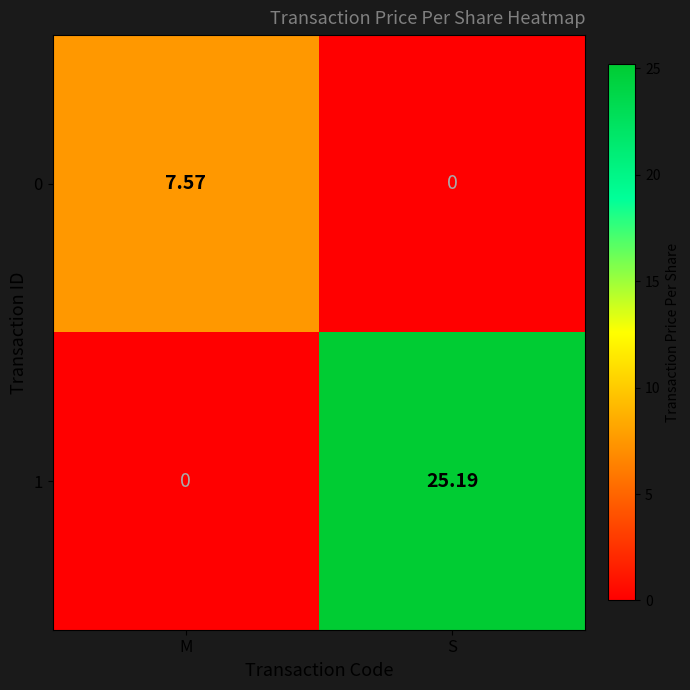

List the labels in order of 0 value, smallest first.

S, M